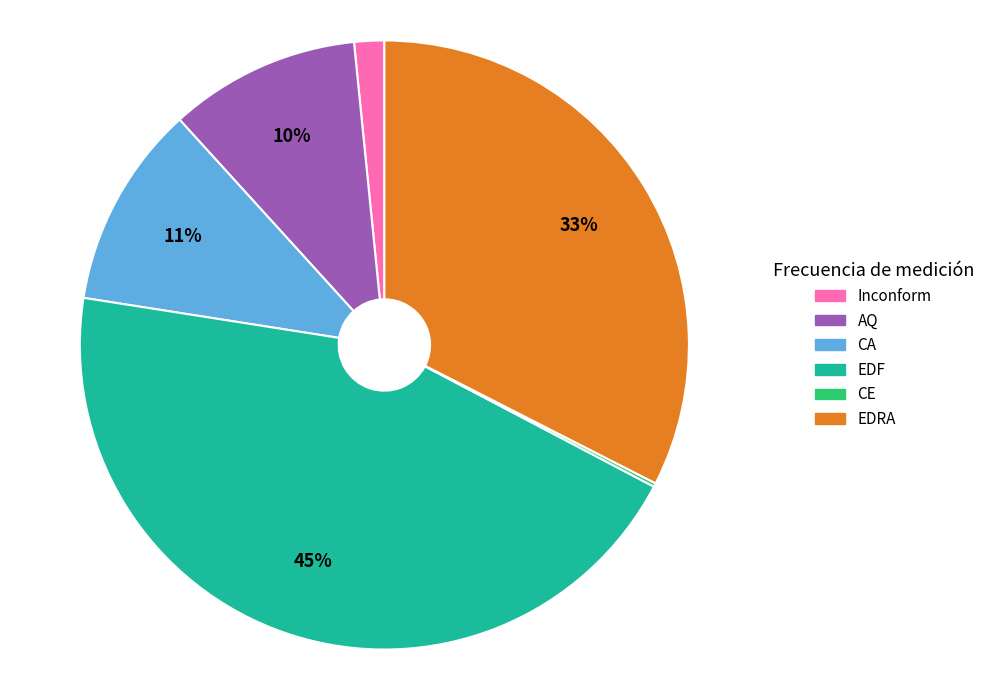

To the nearest percent, what is the average slice percentage?

17%